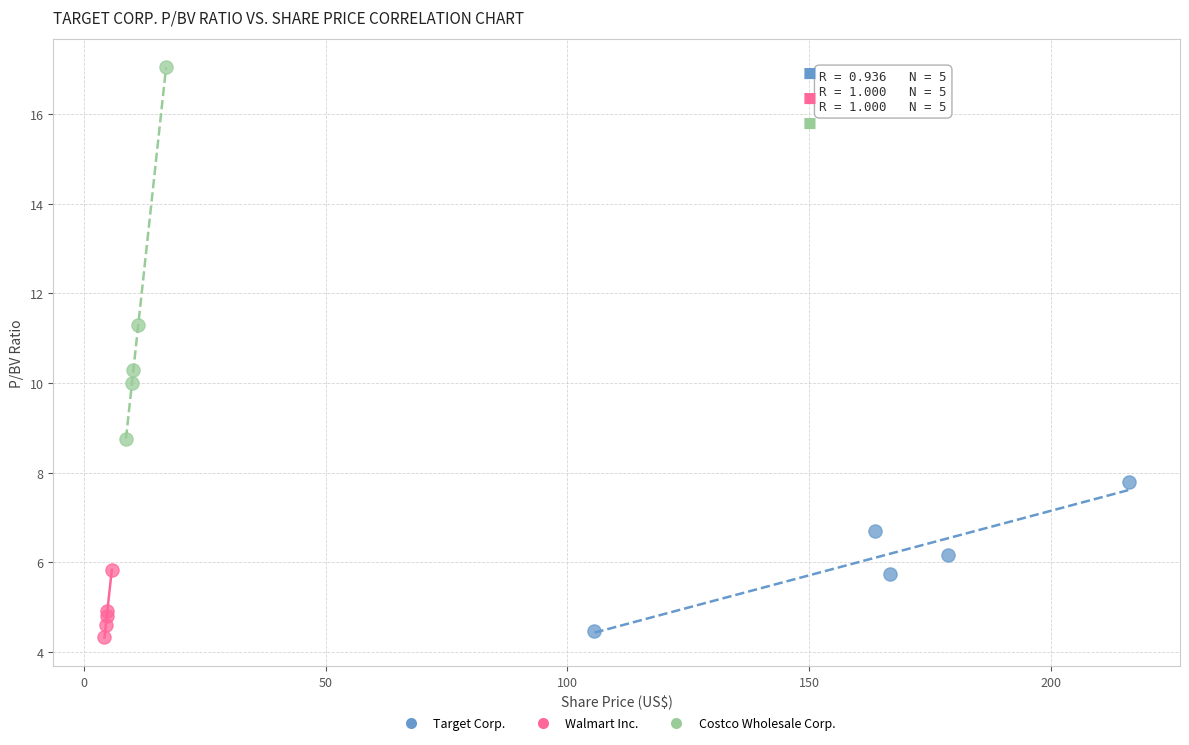

Which series contains the highest Y value?

Costco Wholesale Corp.